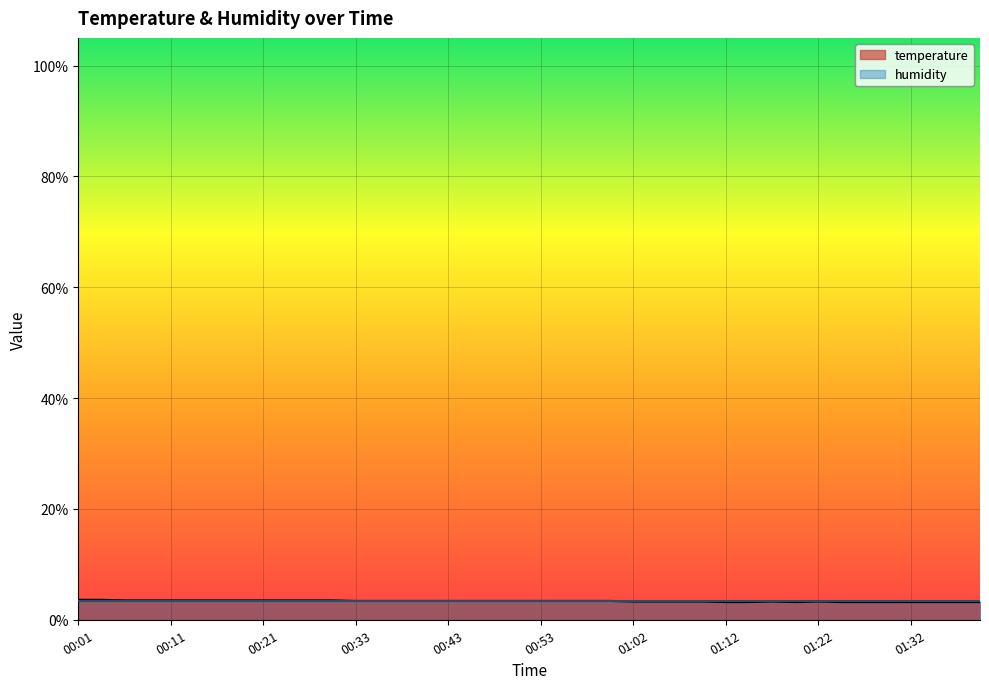

Rank the categories by value from highest to lowest.

00:01, 00:04, 00:06, 00:08, 00:11, 00:13, 00:16, 00:18, 00:21, 00:23, 00:26, 00:28, 00:33, 00:36, 00:38, 00:40, 00:43, 00:45, 00:48, 00:50, 00:53, 00:55, 00:57, 01:00, 01:02, 01:05, 01:07, 01:10, 01:17, 01:22, 01:12, 01:15, 01:20, 01:25, 01:27, 01:29, 01:32, 01:34, 01:37, 01:39